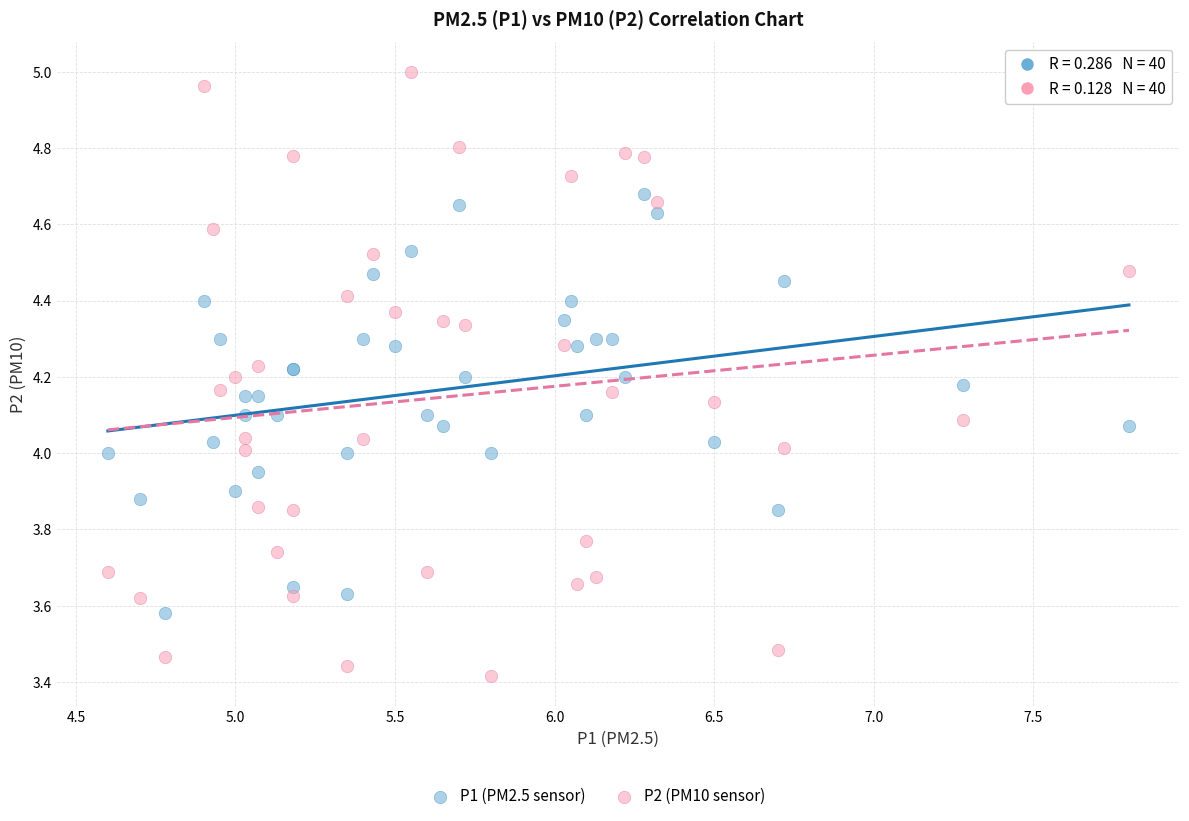

Which series reaches the minimum Y coordinate?

P2 (PM10 sensor)